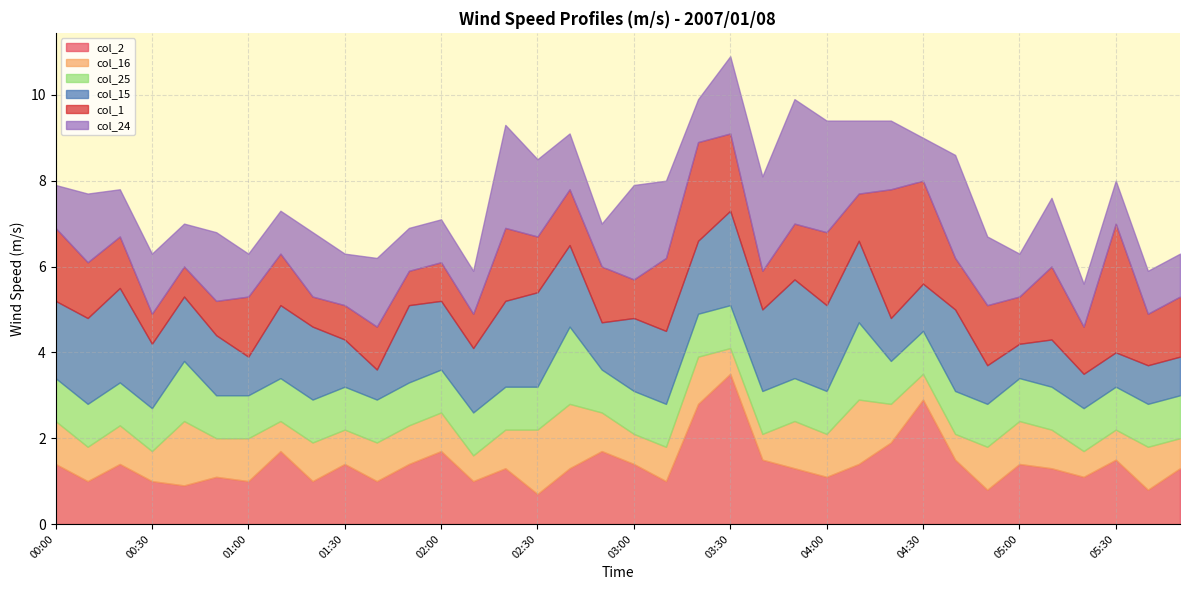

Which series has the largest range (max minus min)?

col_2